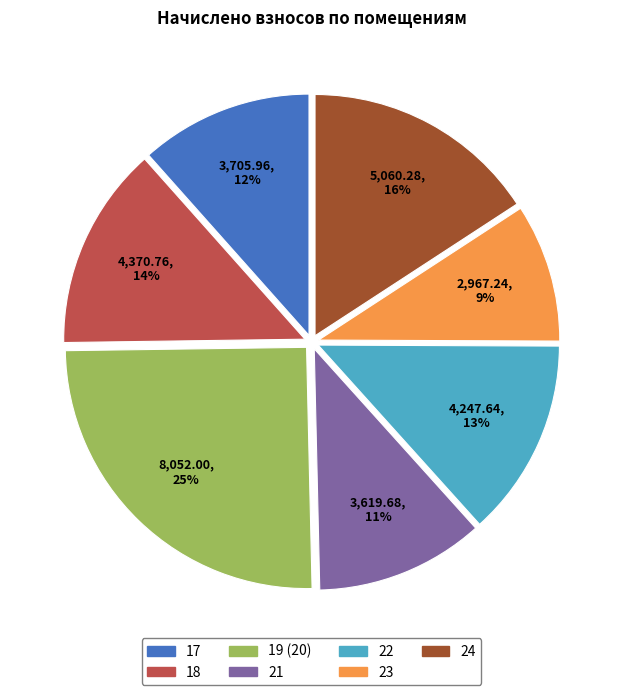

To the nearest percent, what percentage of the pie is 22?

13%